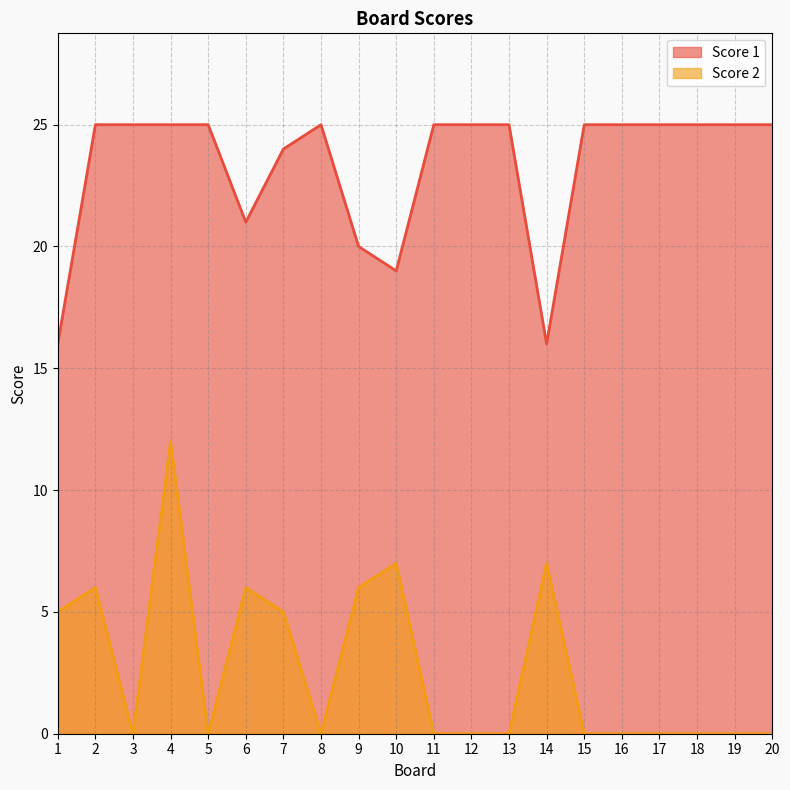

Does the chart display data point markers on the line(s)?

No